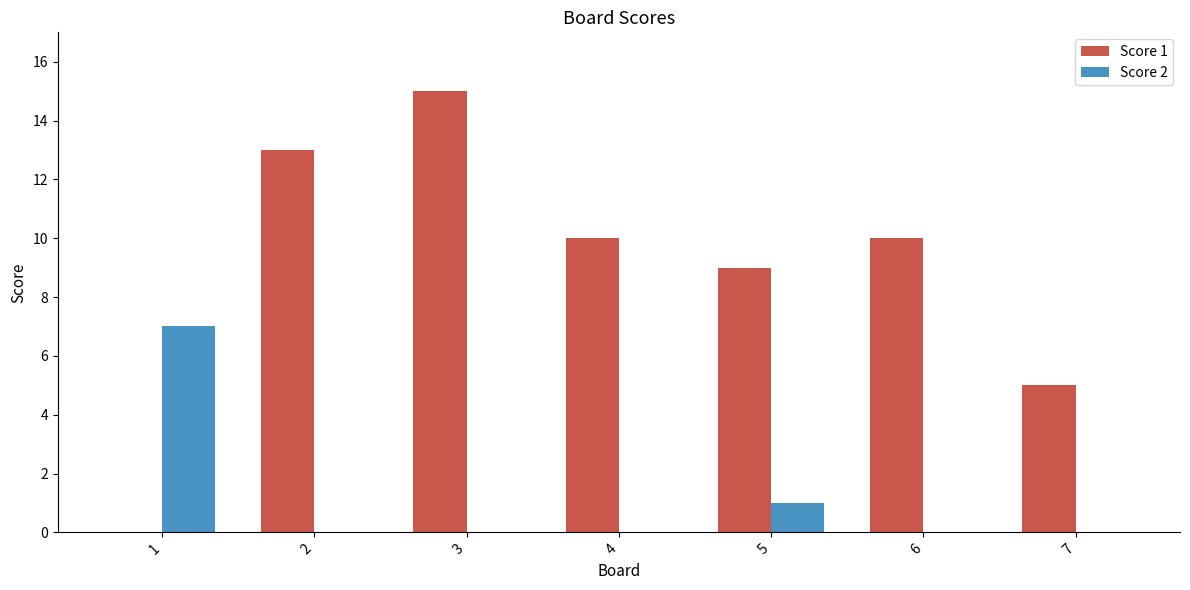

Reading left to right, transcribe all the data shown in this chart.

Score 1: 0	13	15	10	9	10	5
Score 2: 7	0	0	0	1	0	0